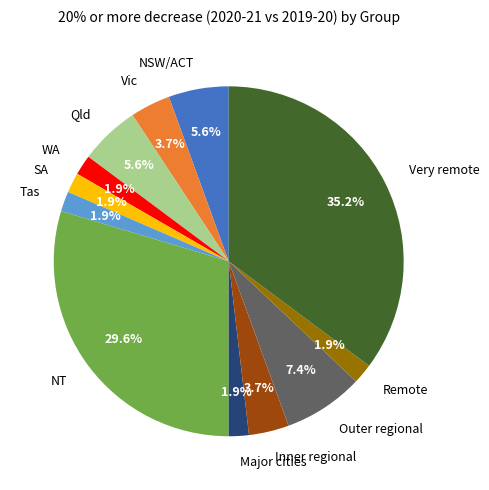

To the nearest percent, what percentage of the pie is SA?

2%